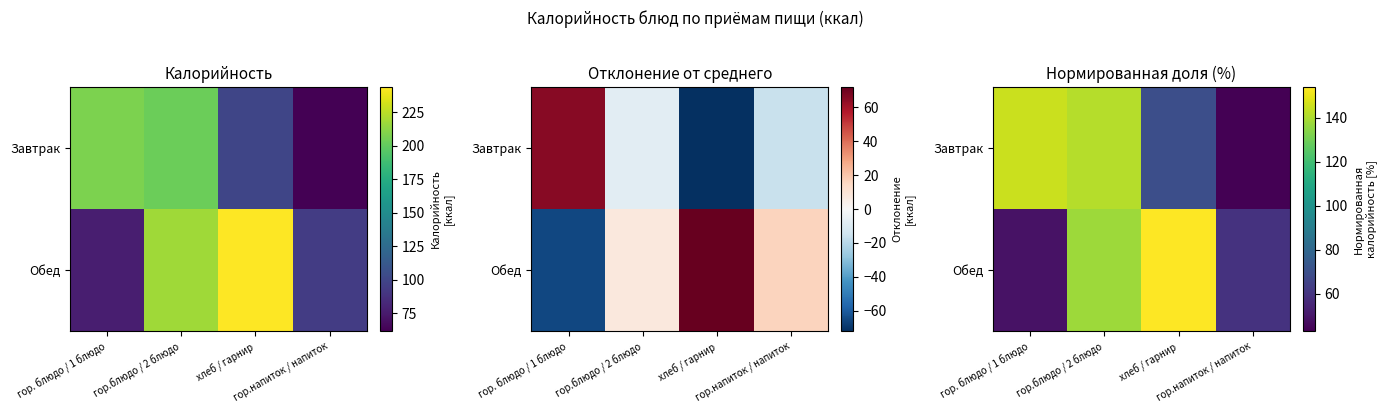

Is the value of Обед at гор.напиток / напиток greater than the value of Завтрак at гор.блюдо / 2 блюдо?

No